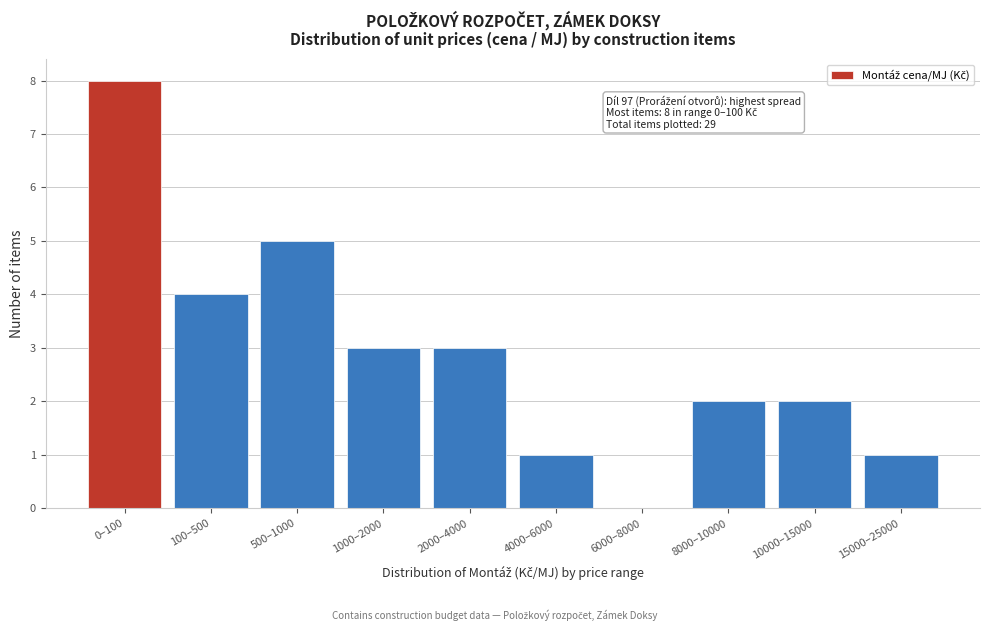

Reading left to right, transcribe all the data shown in this chart.

0–100=8	100–500=4	500–1000=5	1000–2000=3	2000–4000=3	4000–6000=1	6000–8000=0	8000–10000=2	10000–15000=2	15000–25000=1